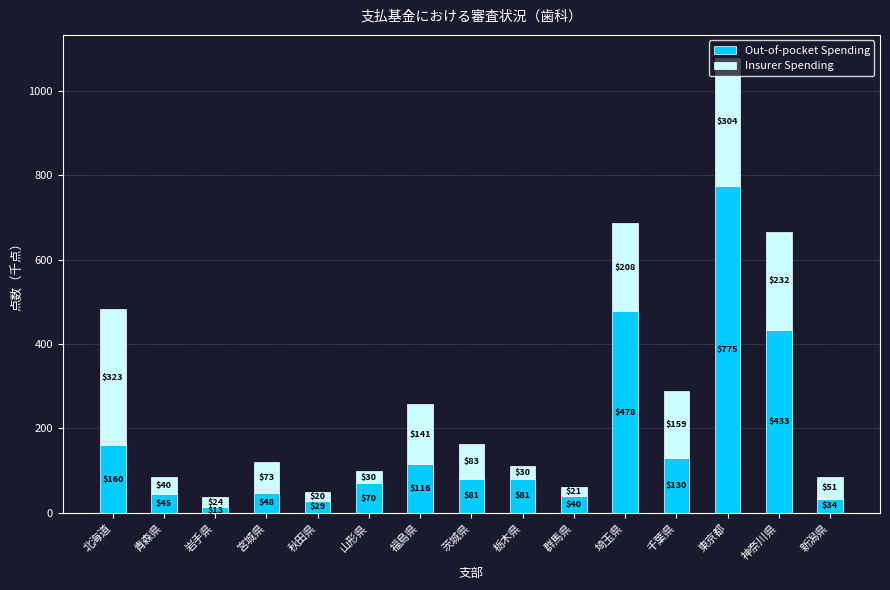

What is the total value across all series at 福島県?

257.3